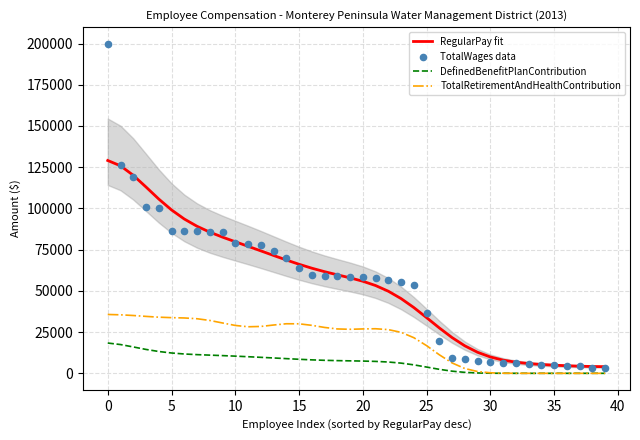

Which series has the largest Y range (max minus min)?

TotalWages data